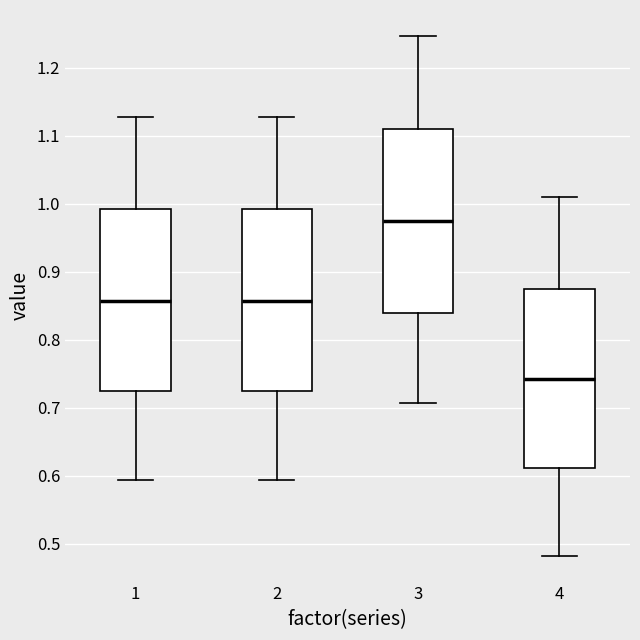

Where does the upper whisker of the box at x = 2 end on the y-axis? The values are not printed on the chart, so give them approximately, as read against the axis.

1.13